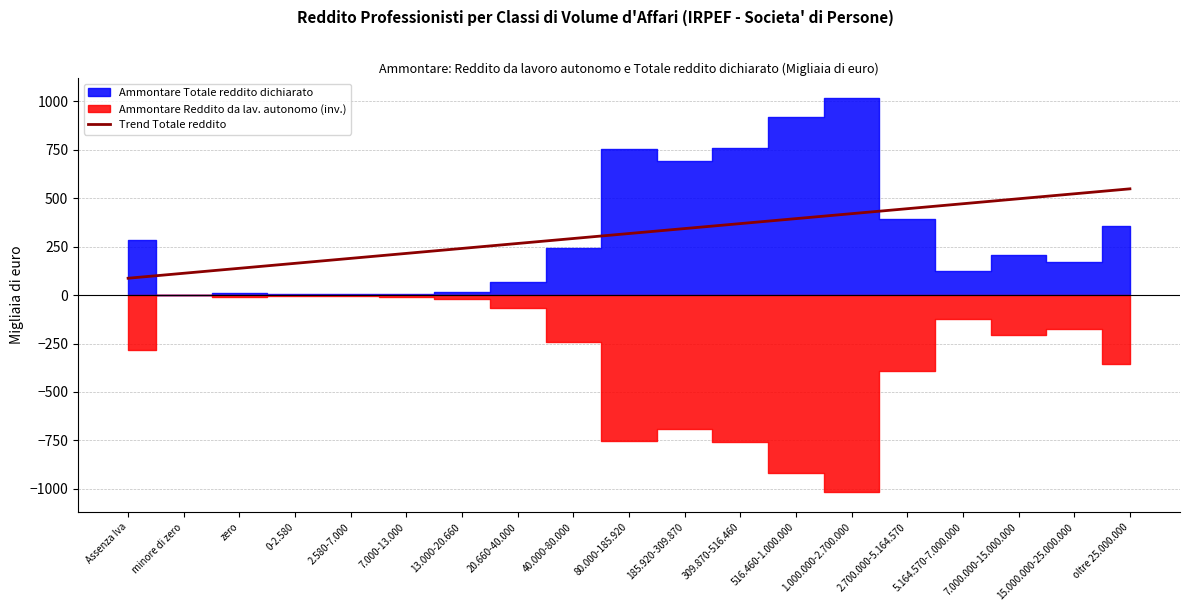

Which label corresponds to the smallest value in the chart?

Assenza Iva